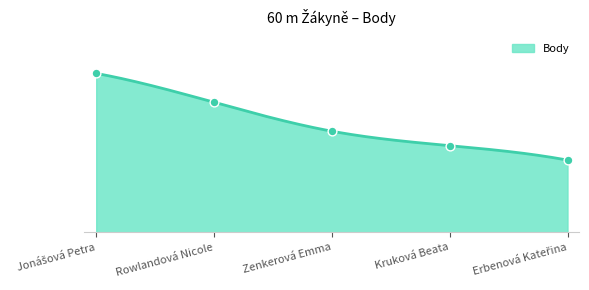

Between Kruková Beata and Erbenová Kateřina, which is larger?

Kruková Beata